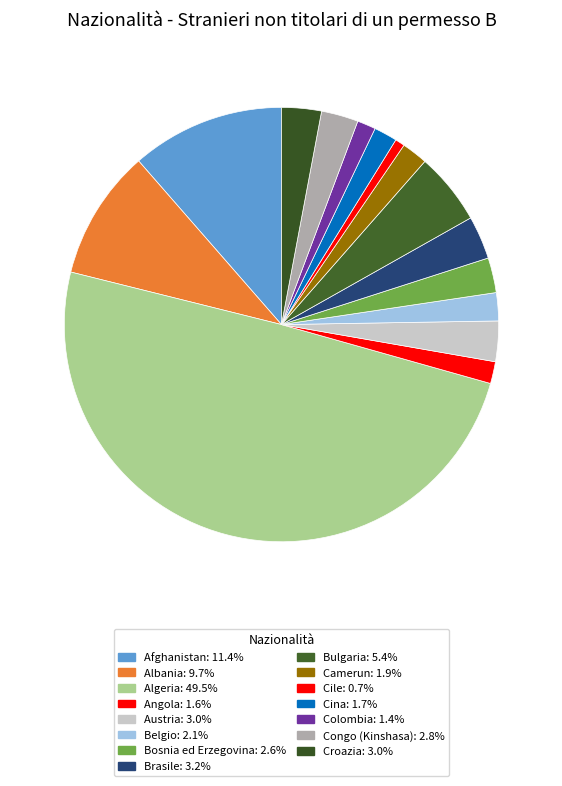

Is it true that Congo (Kinshasa) is 3% of the pie?

True